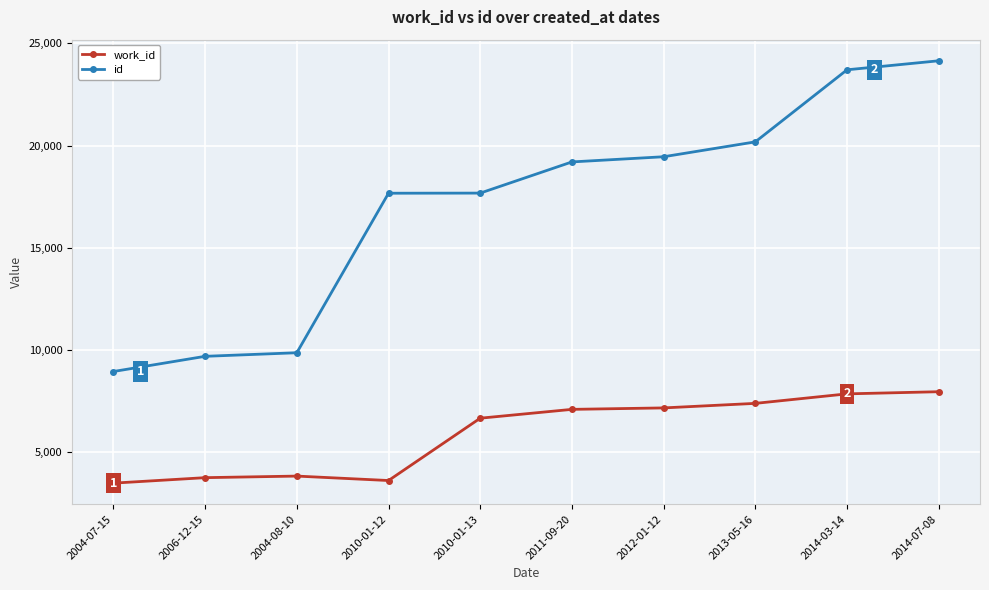

What is the minimum value for work_id?

3489